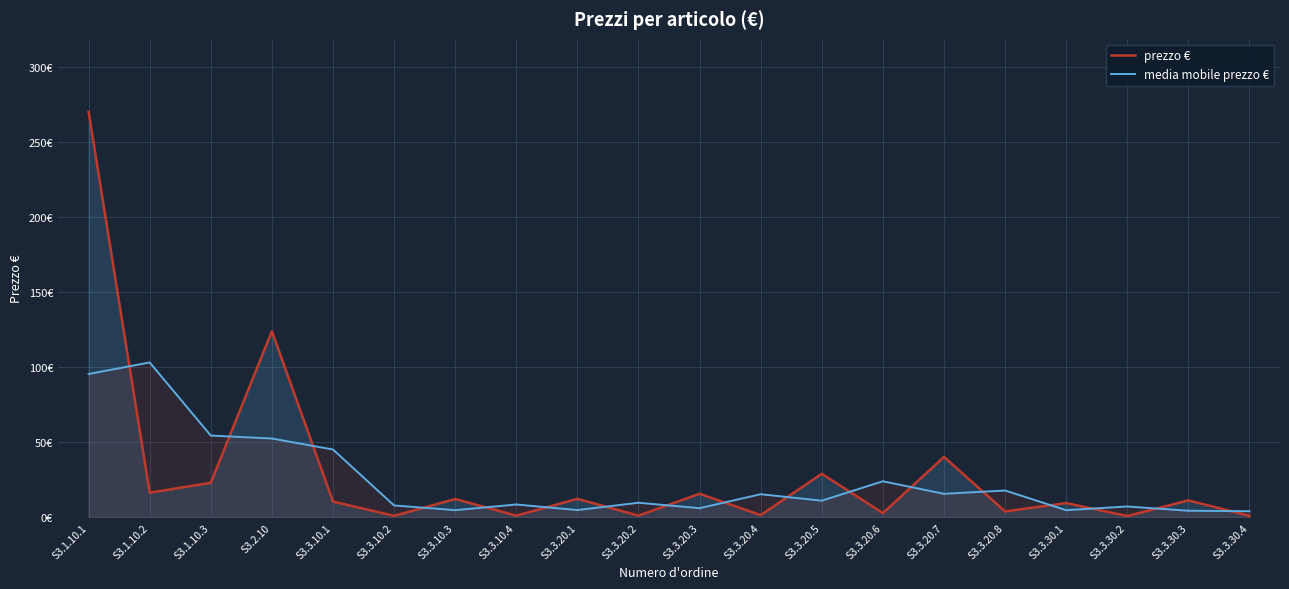

What is the label of the 7th point from the right?

S3.3.20.6